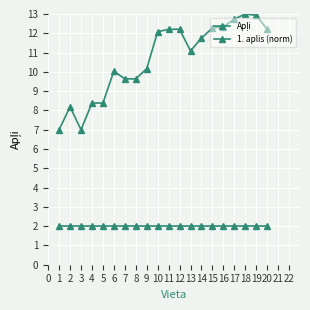

What is the difference between the maximum and minimum values in the 1. aplis (norm) series?

6.0